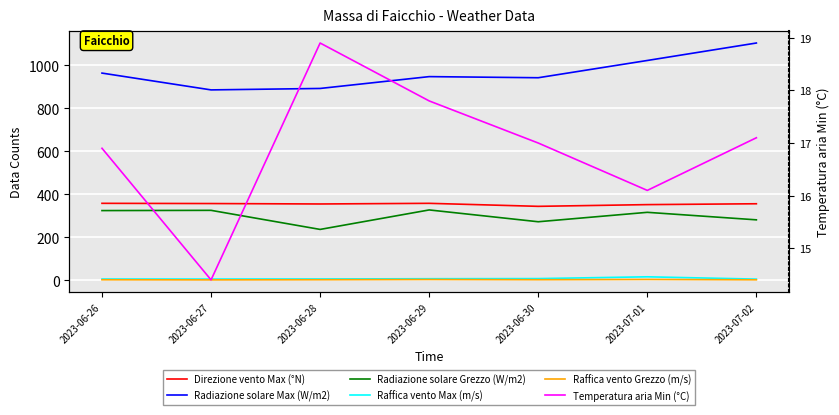

How many interior local peaks does the Raffica vento Grezzo (m/s) series have?

2